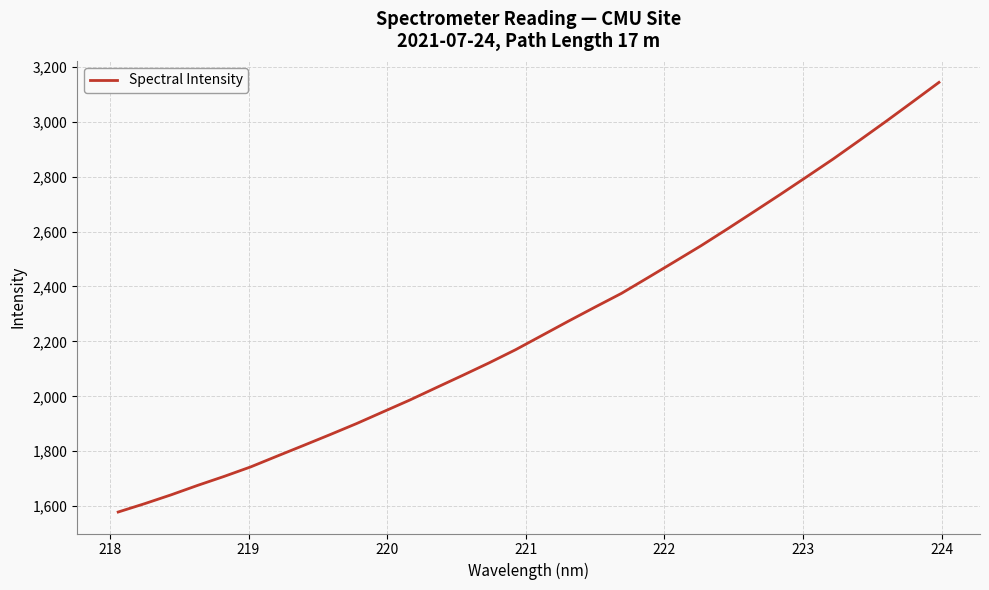

Count the number of data series in this chart.

1